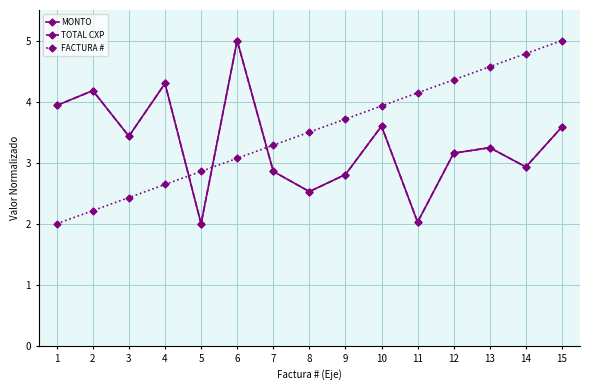

True or false: TOTAL CXP has a value of 3.6 at 15.

True